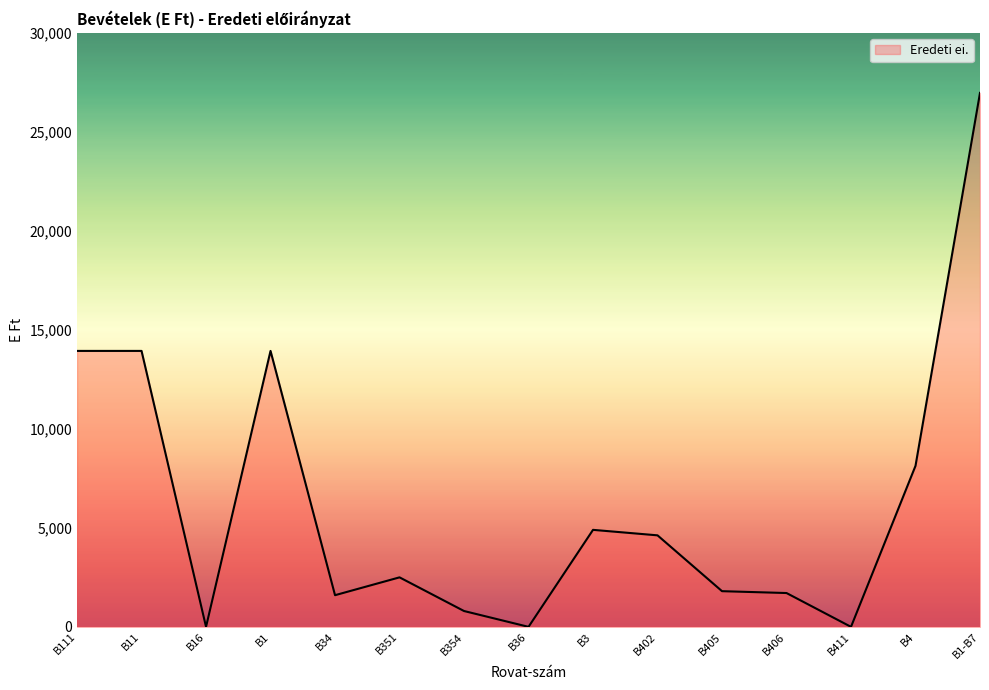

At which category does the data reach its first local valley?

B16